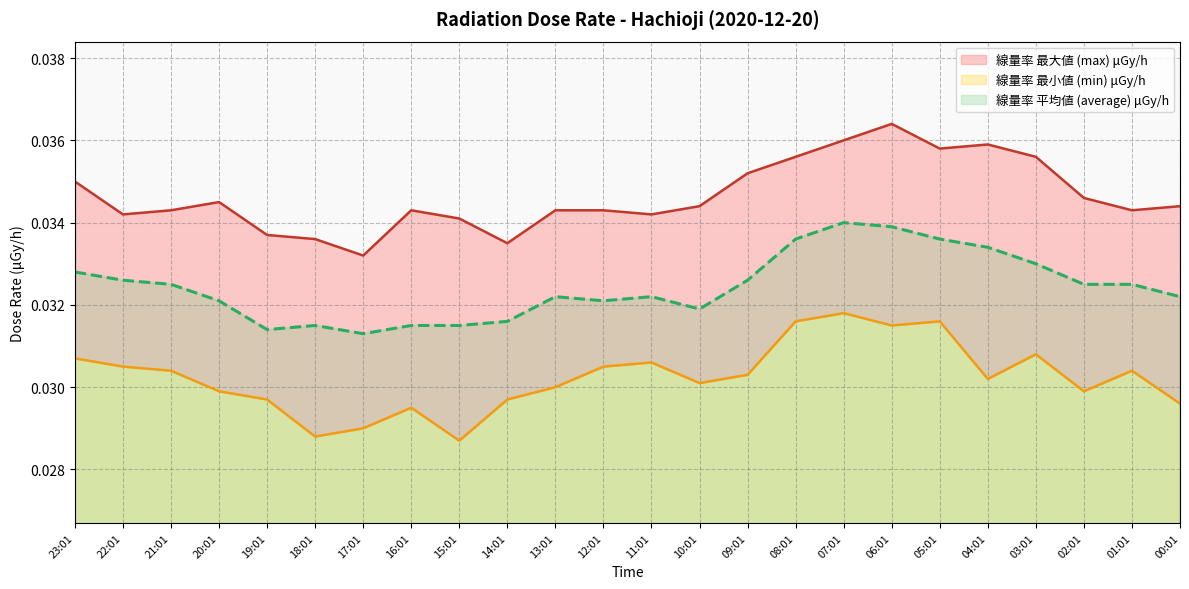

Which series has the largest total across all categories?

線量率 最大値 (max) μGy/h